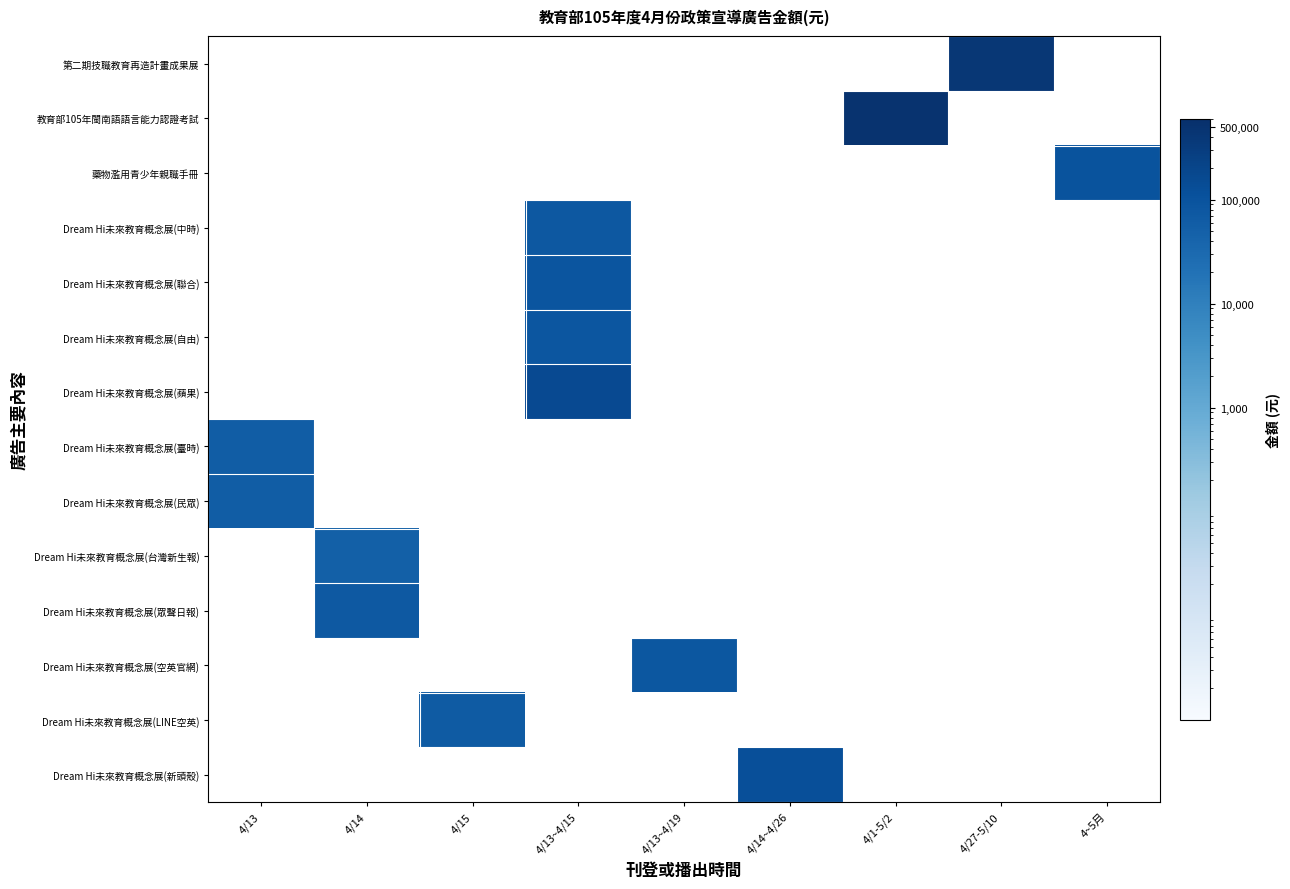

The value of 第二期技職教育再造計畫成果展 at 4/27-5/10 is 93140.4. True or false?

False